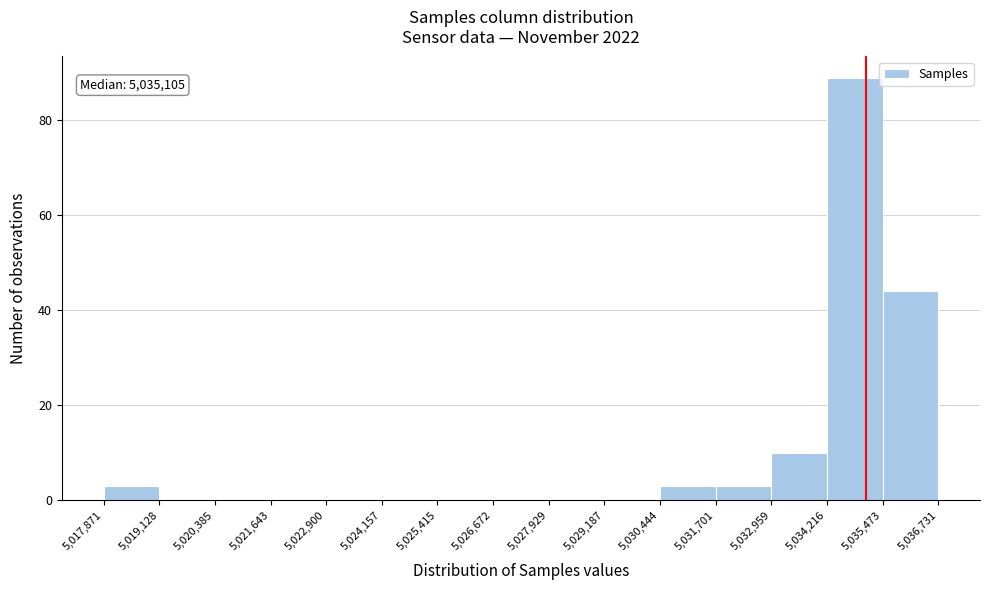

Which range on the x-axis has the tallest bar?

5,034,216 to 5,035,473